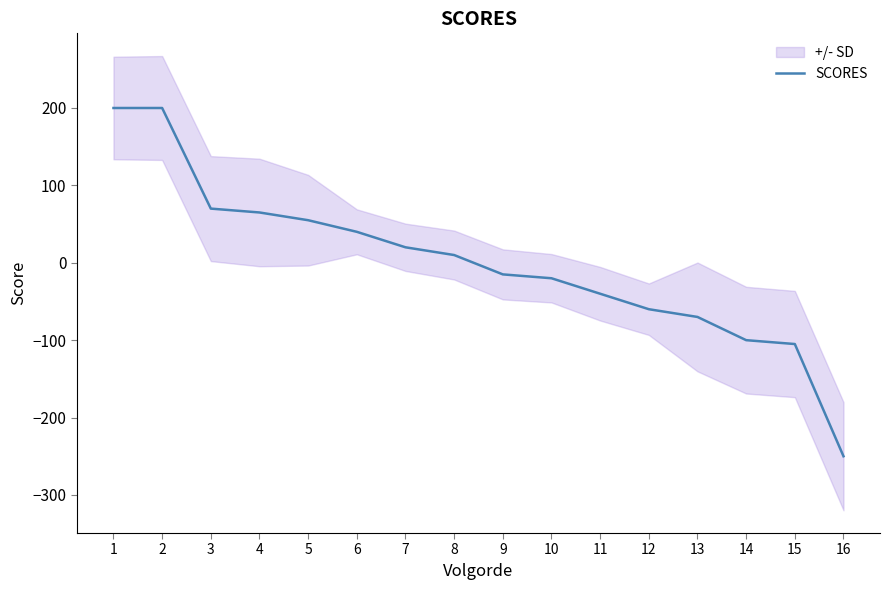

What is the smallest value displayed?

-250